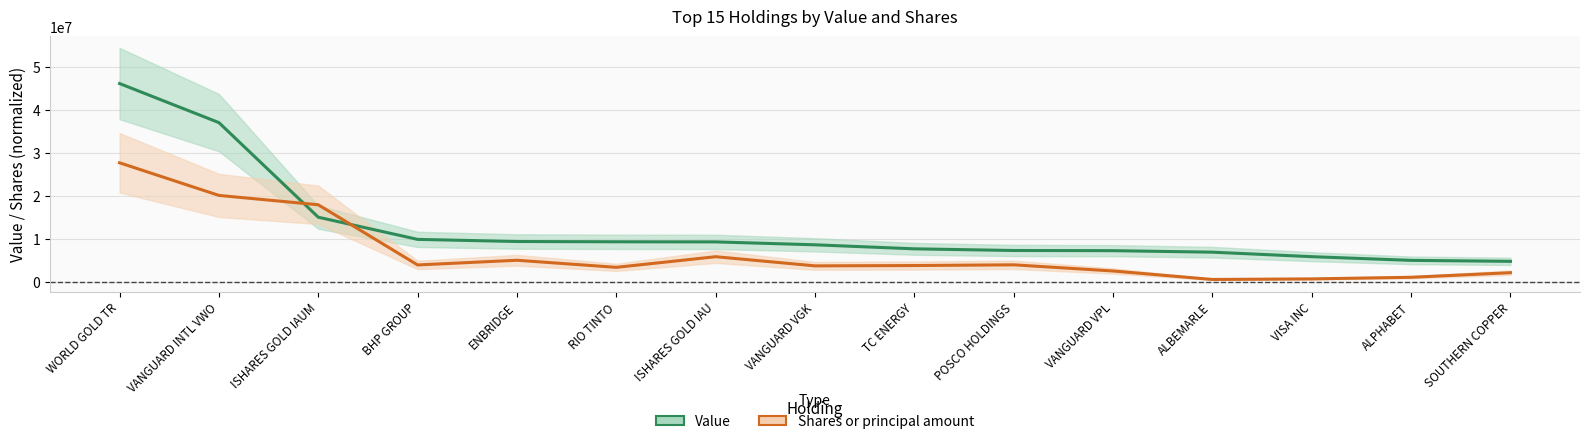

How many lines are shown in the chart?

2